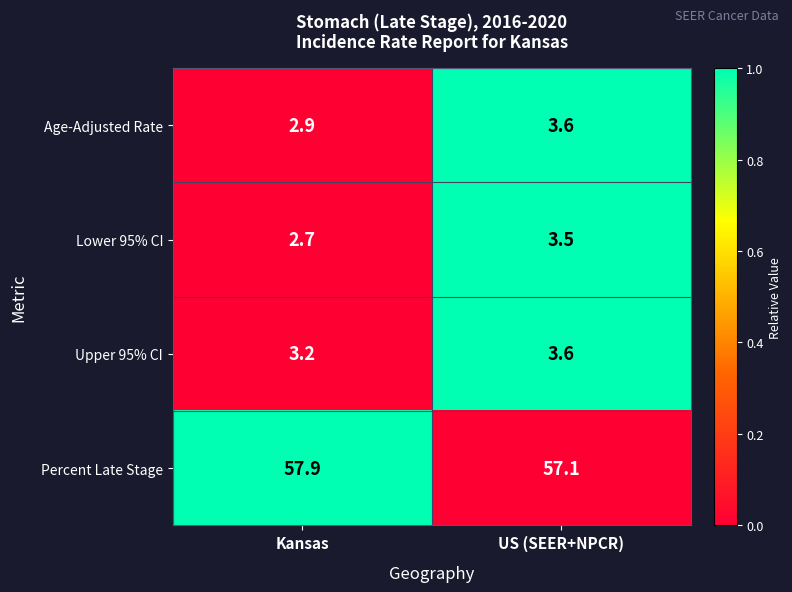

Reading left to right, list all the values displayed in this chart.

Age-Adjusted Rate: 2.9	3.6
Lower 95% CI: 2.7	3.5
Upper 95% CI: 3.2	3.6
Percent Late Stage: 57.9	57.1